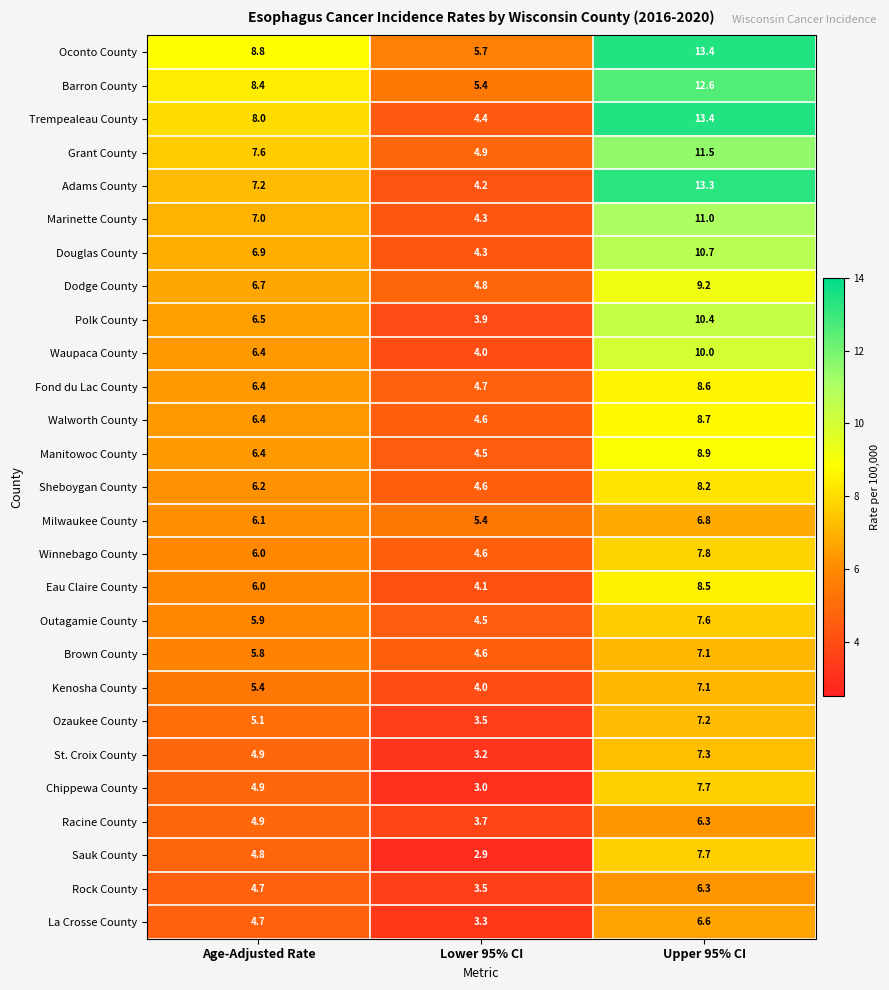

At which label does Milwaukee County reach its minimum?

Lower 95% CI